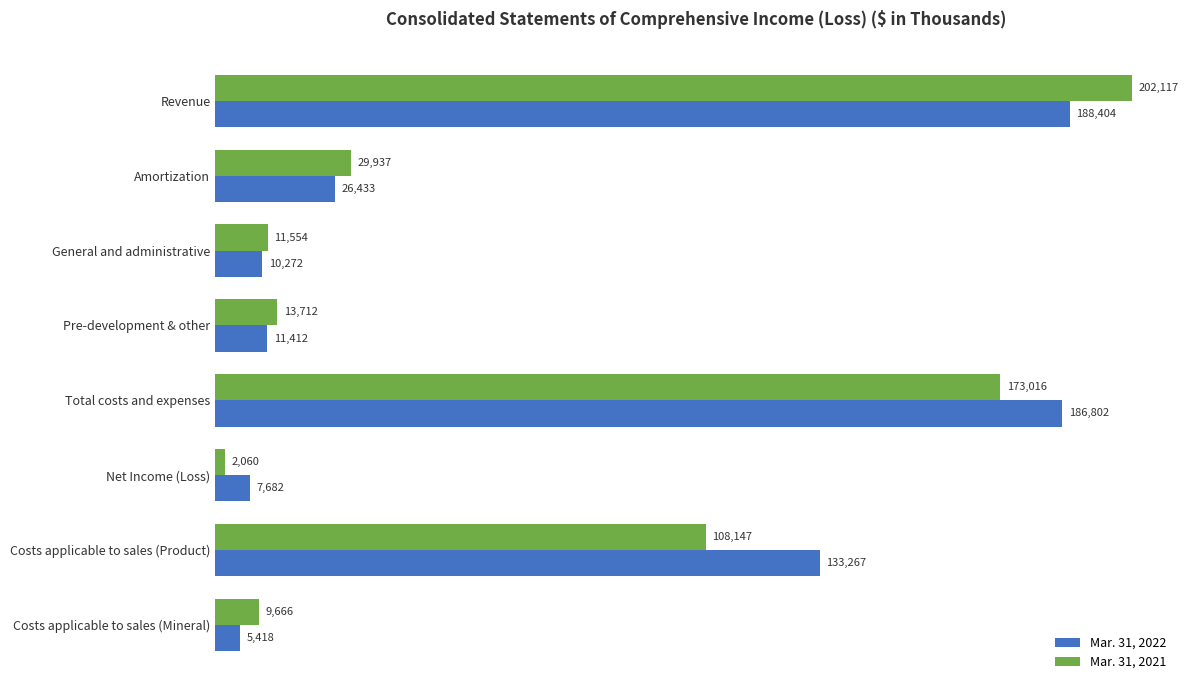

At which label does Mar. 31, 2022 reach its minimum?

Costs applicable to sales (Mineral)